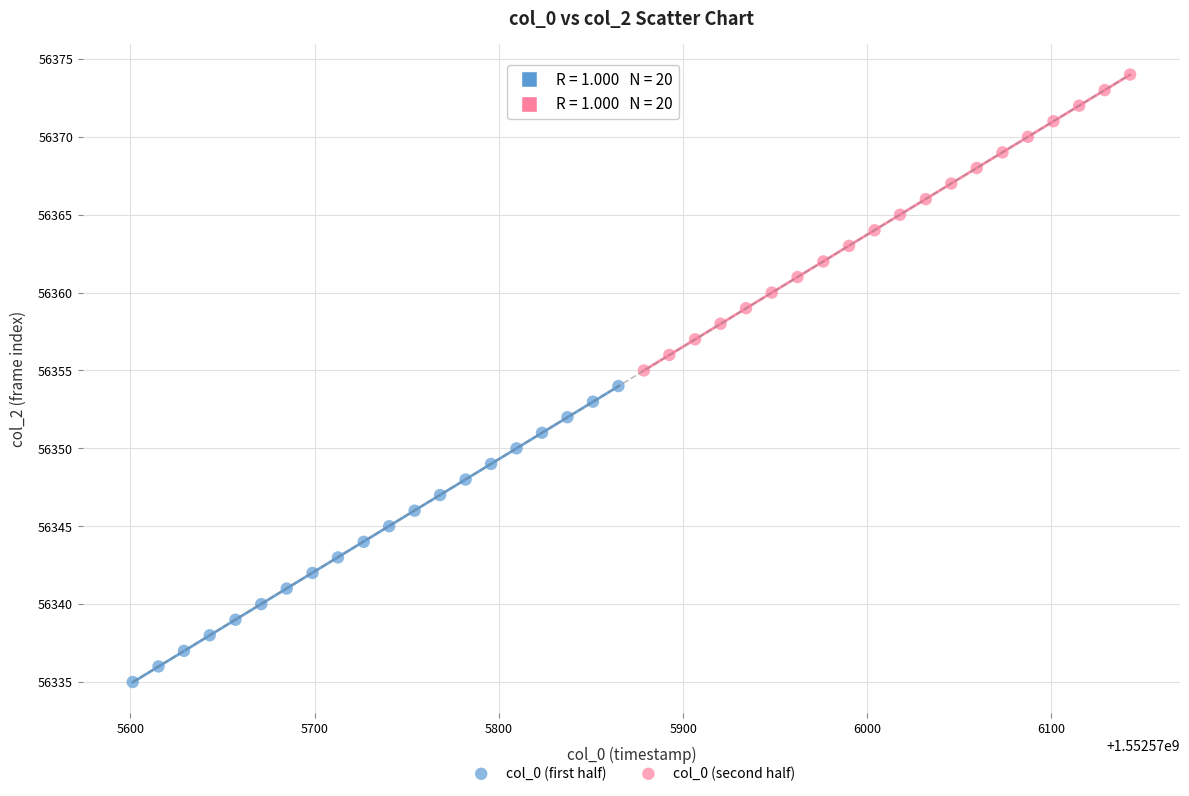

Which series contains the lowest Y value?

col_0 (first half)